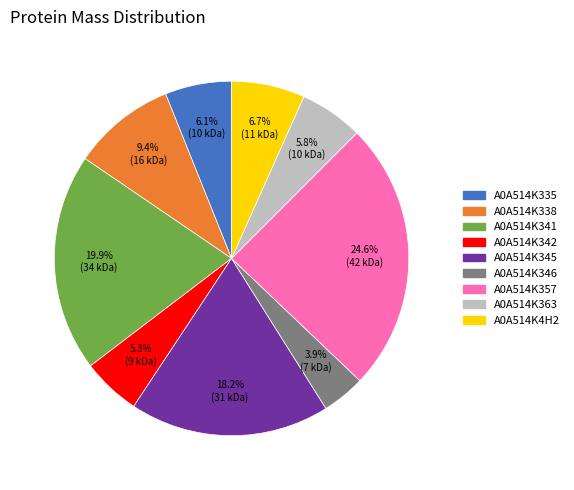

To the nearest percent, what is the difference between the largest and smallest slice percentages?

21%